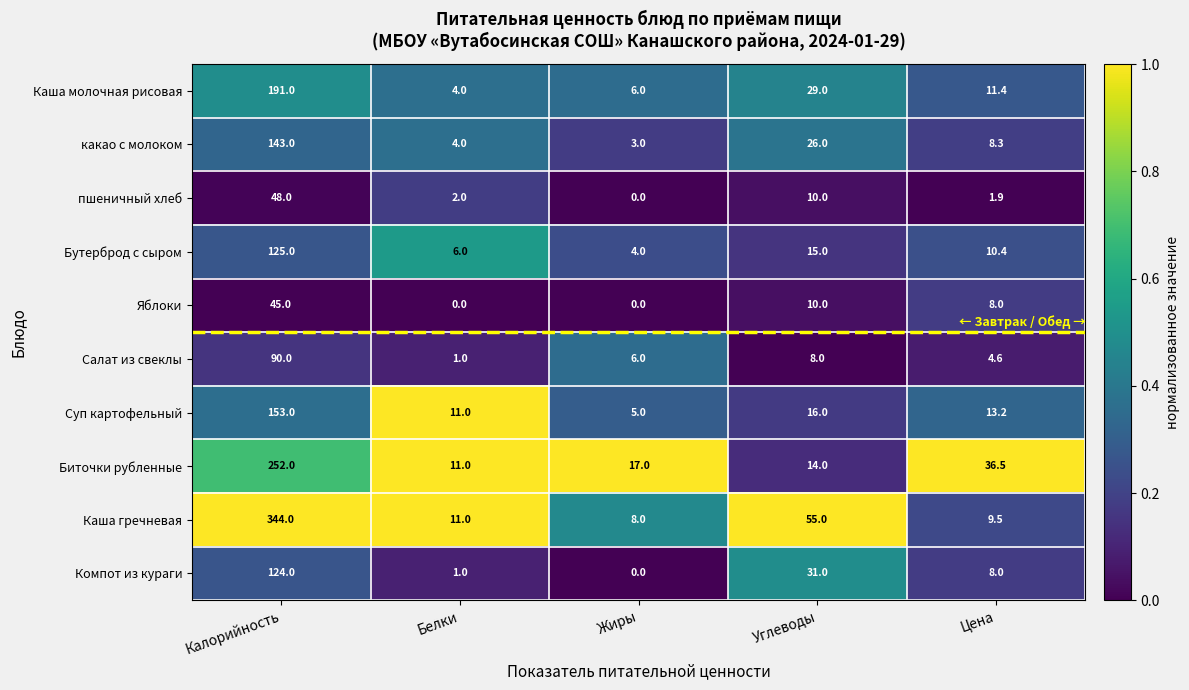

Is it true that Салат из свеклы equals 3.9 at Углеводы?

False